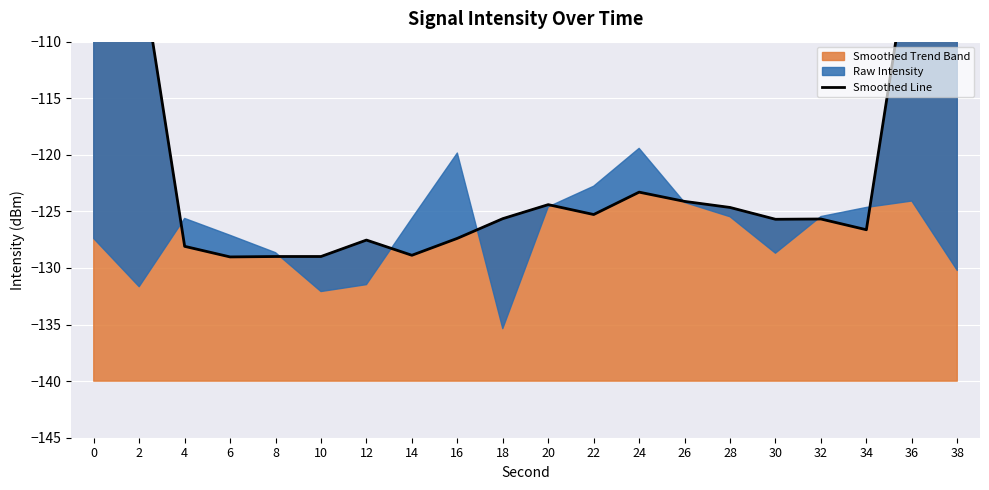

The value at 6 is -213.3. True or false?

False